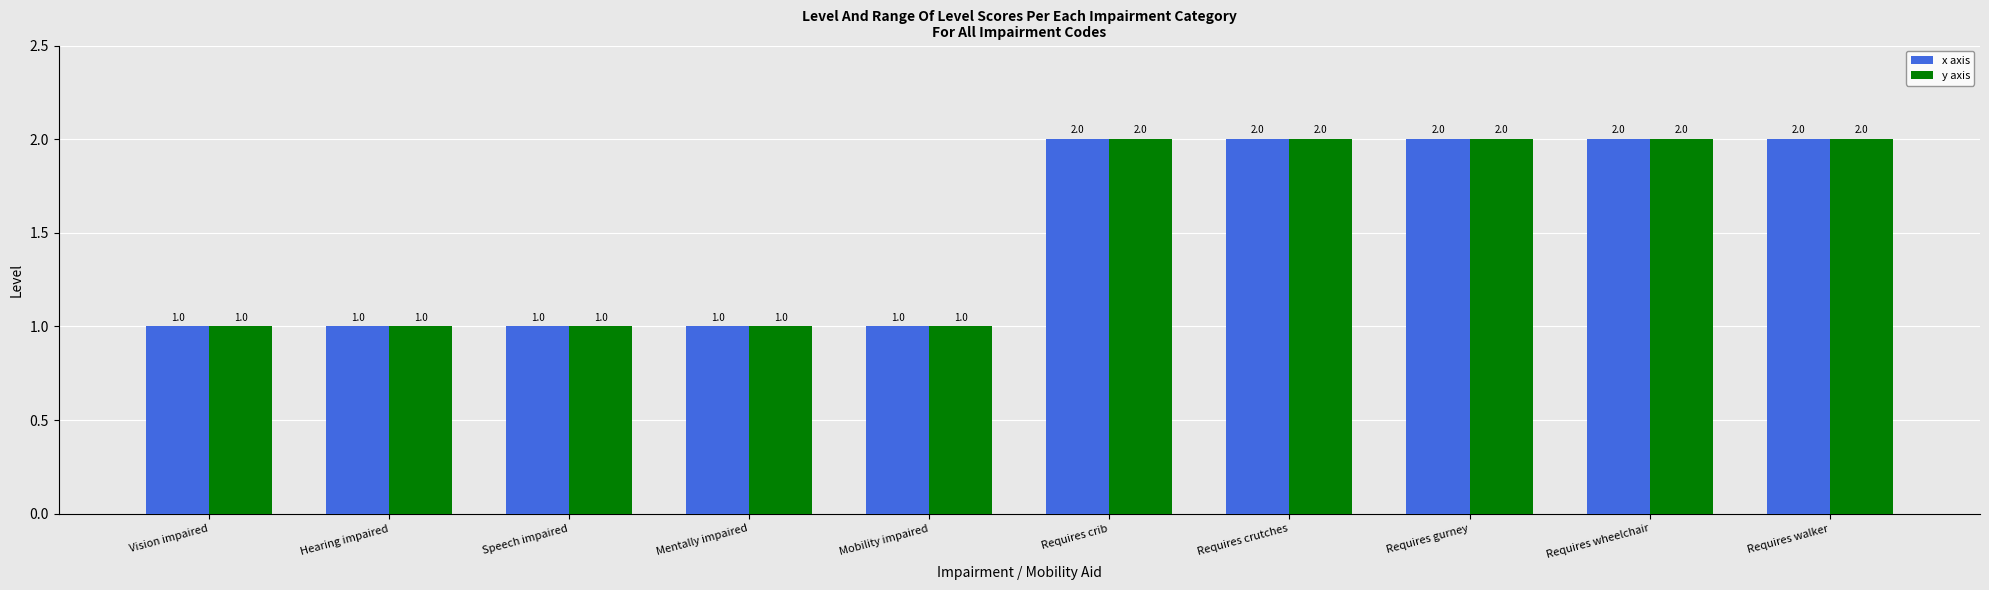

What is the difference between the second highest and minimum values in the y axis series?

1